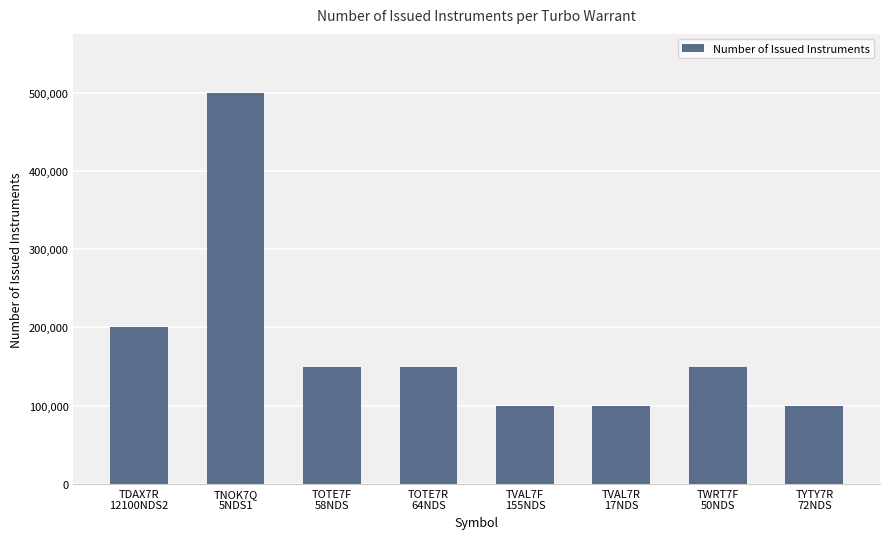

What is the difference between the maximum and minimum values?

400000